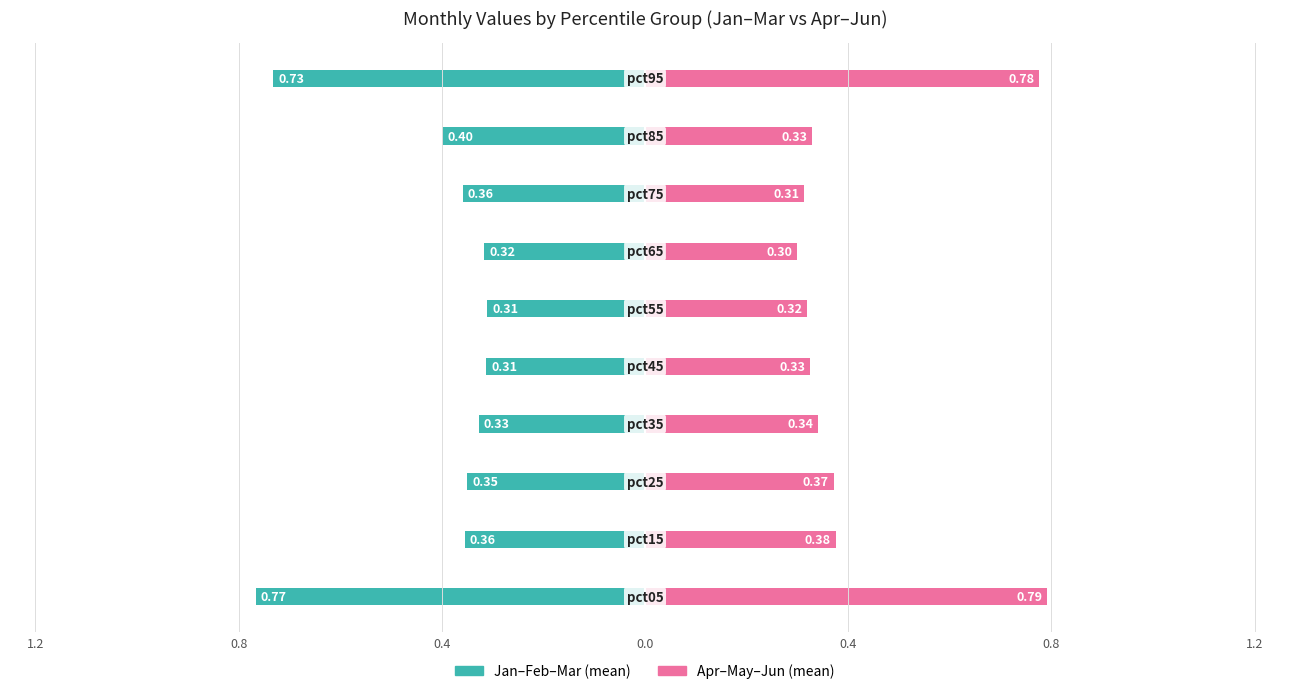

How many bars are there in total?

20